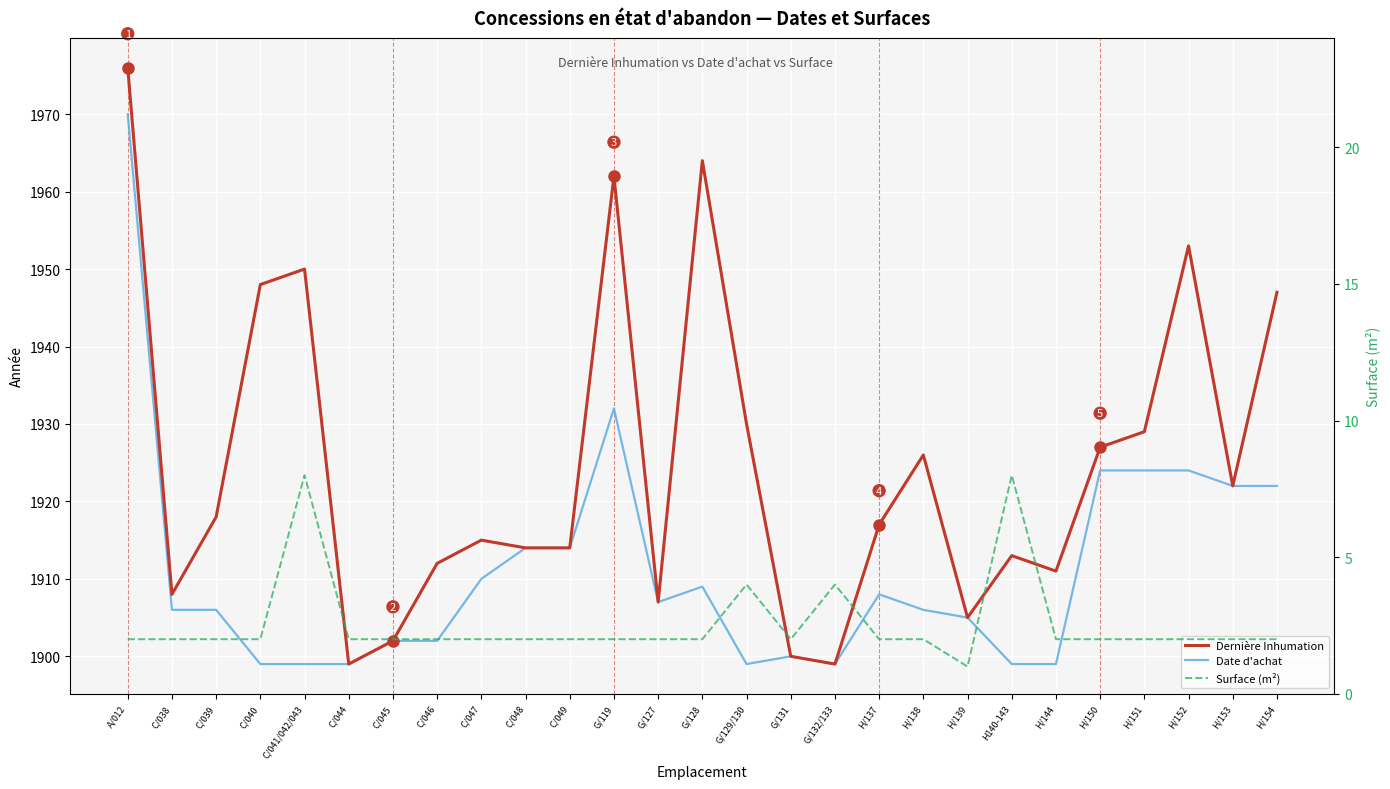

What position from the left is H/139?

20